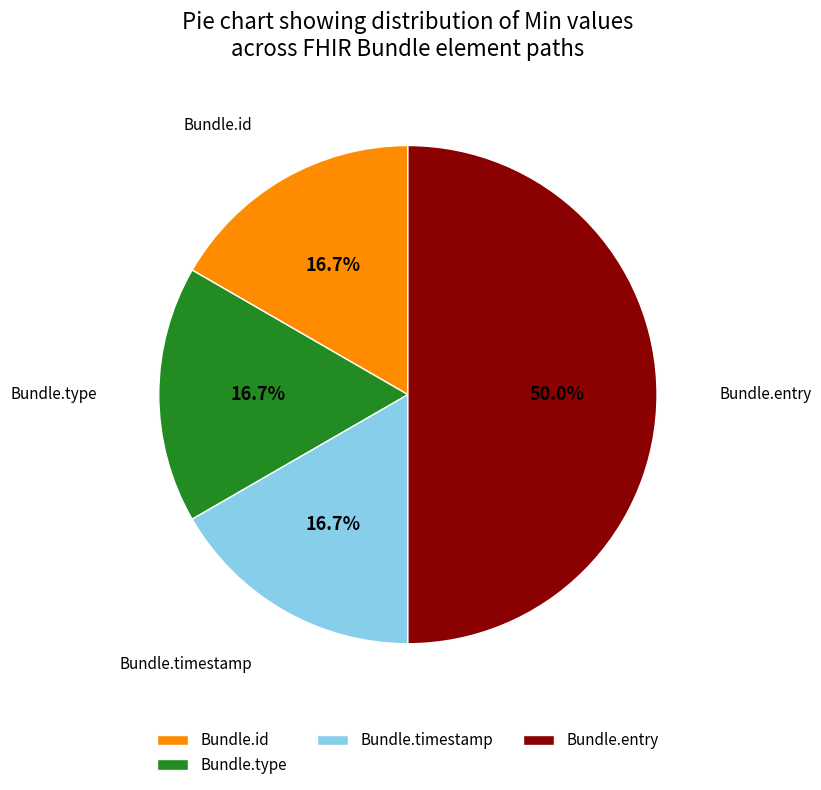

What is the ratio of the value at Bundle.type to the value at Bundle.timestamp?

1.0